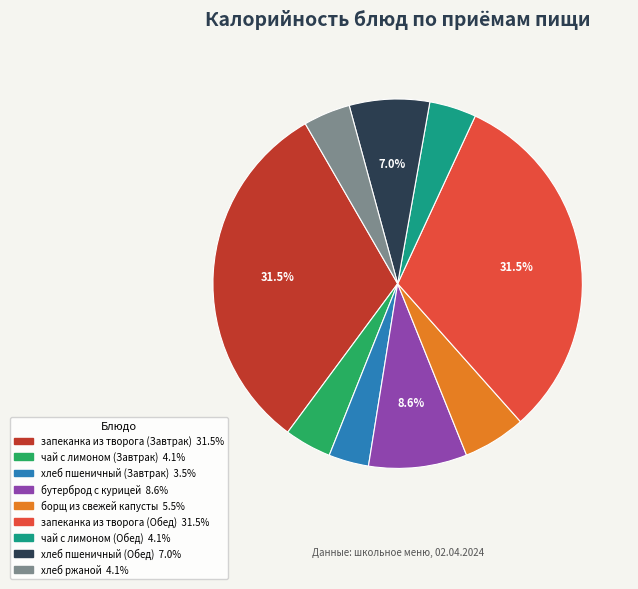

Combined, do бутерброд с курицей and борщ из свежей капусты account for over 50%?

No